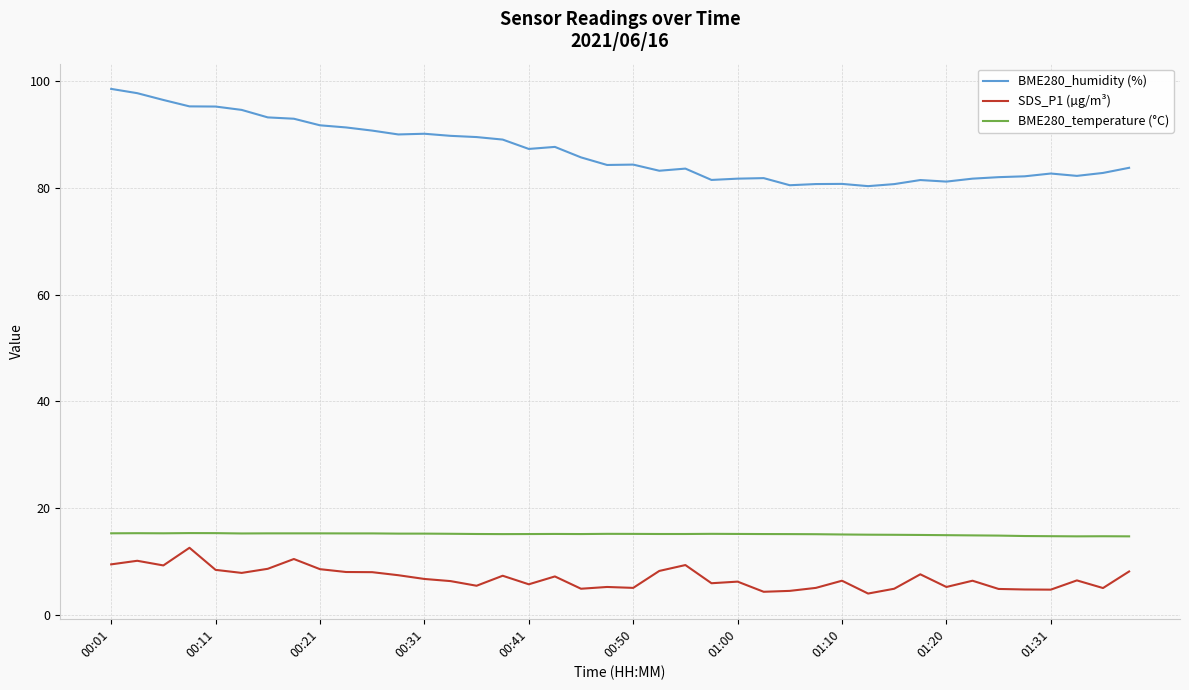

True or false: BME280_temperature (°C) and BME280_humidity (%) intersect in this chart.

False